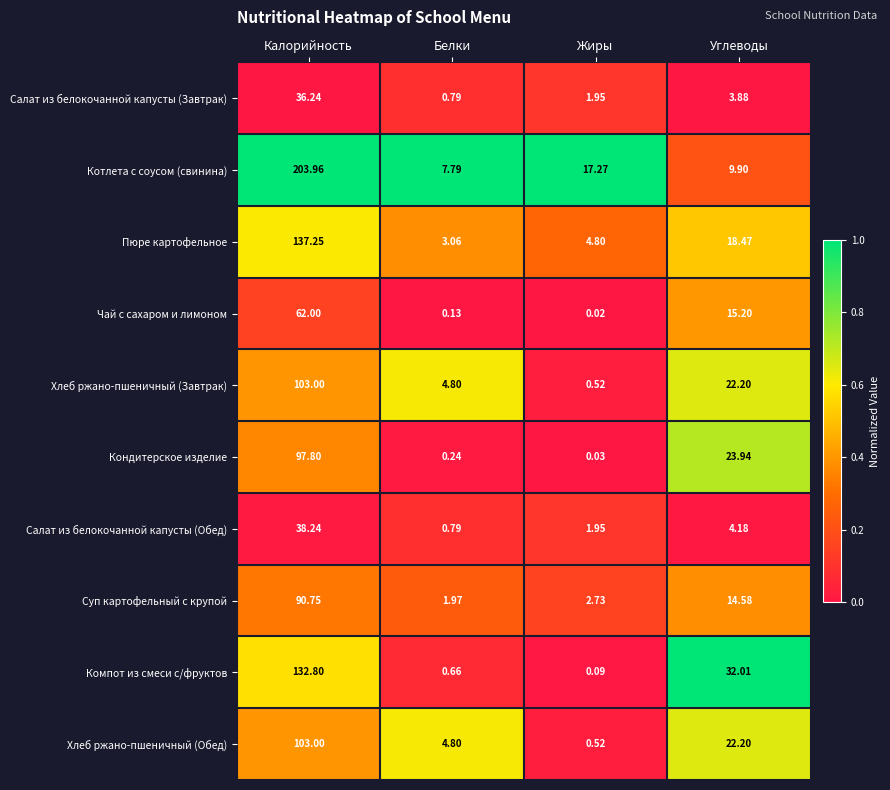

Between Калорийность and Белки, which series saw the biggest shift?

Котлета с соусом (свинина)